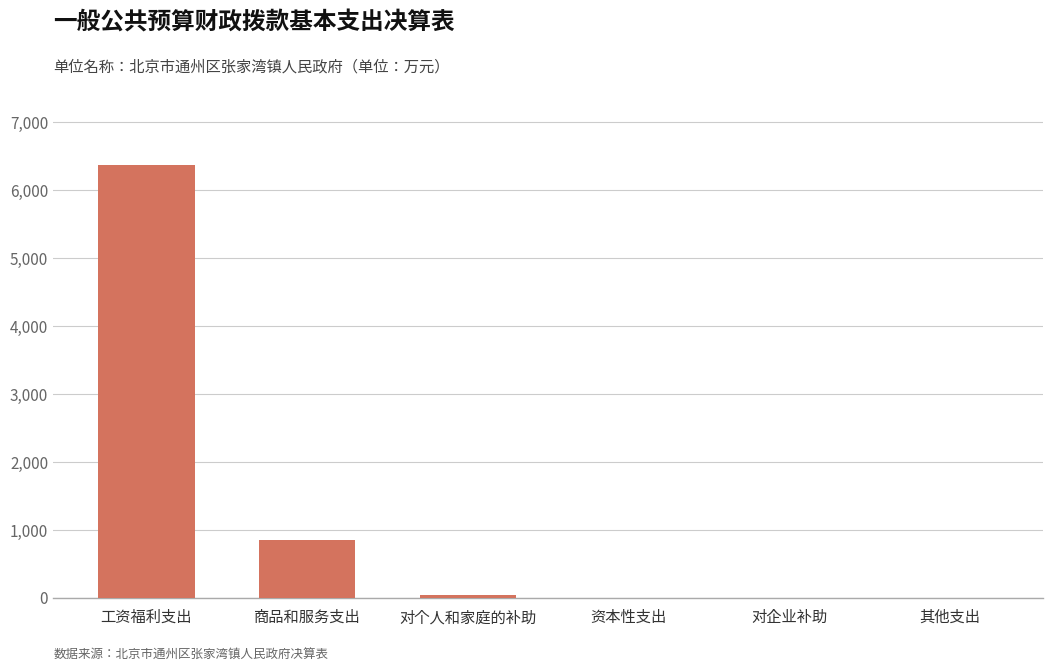

The chart shows a value of 6370.8 at 工资福利支出. True or false?

True